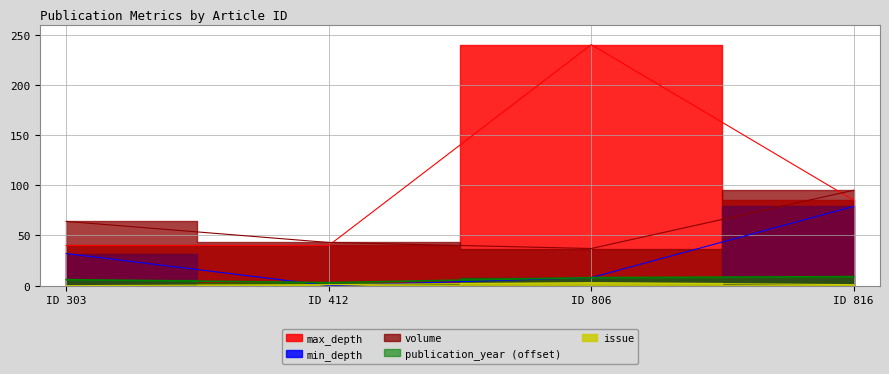

At which label does issue first exceed 1?

ID 806